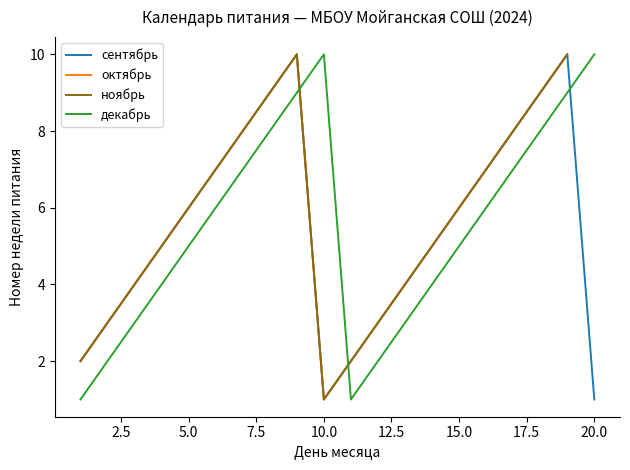

What is the highest value of the сентябрь series?

10